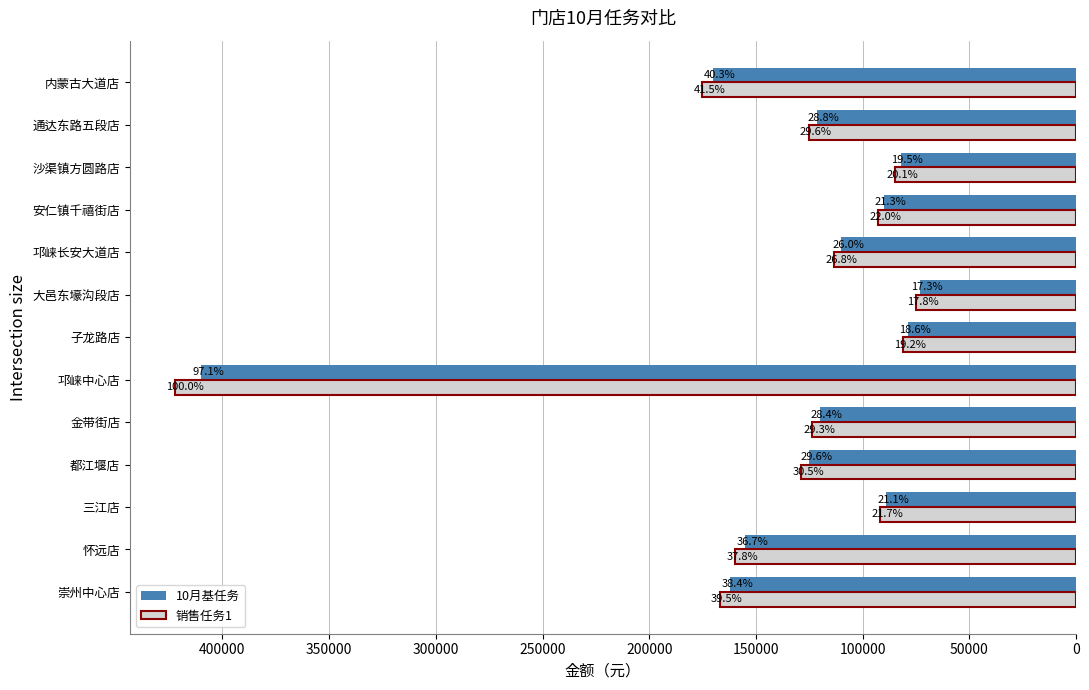

What are all the series names shown in the legend?

10月基任务, 销售任务1